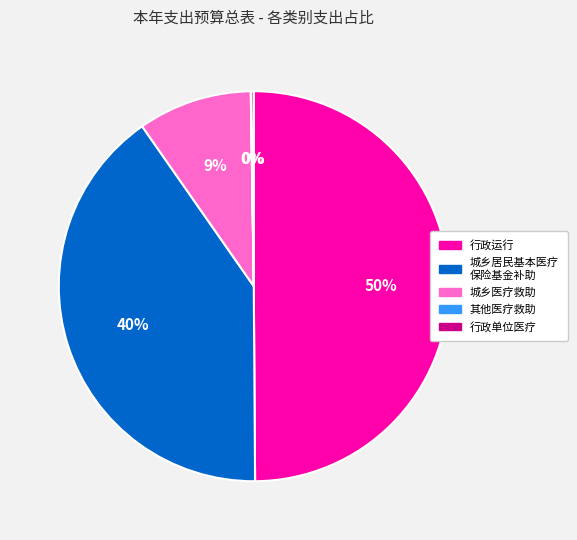

To the nearest percent, what is the average slice percentage?

20%